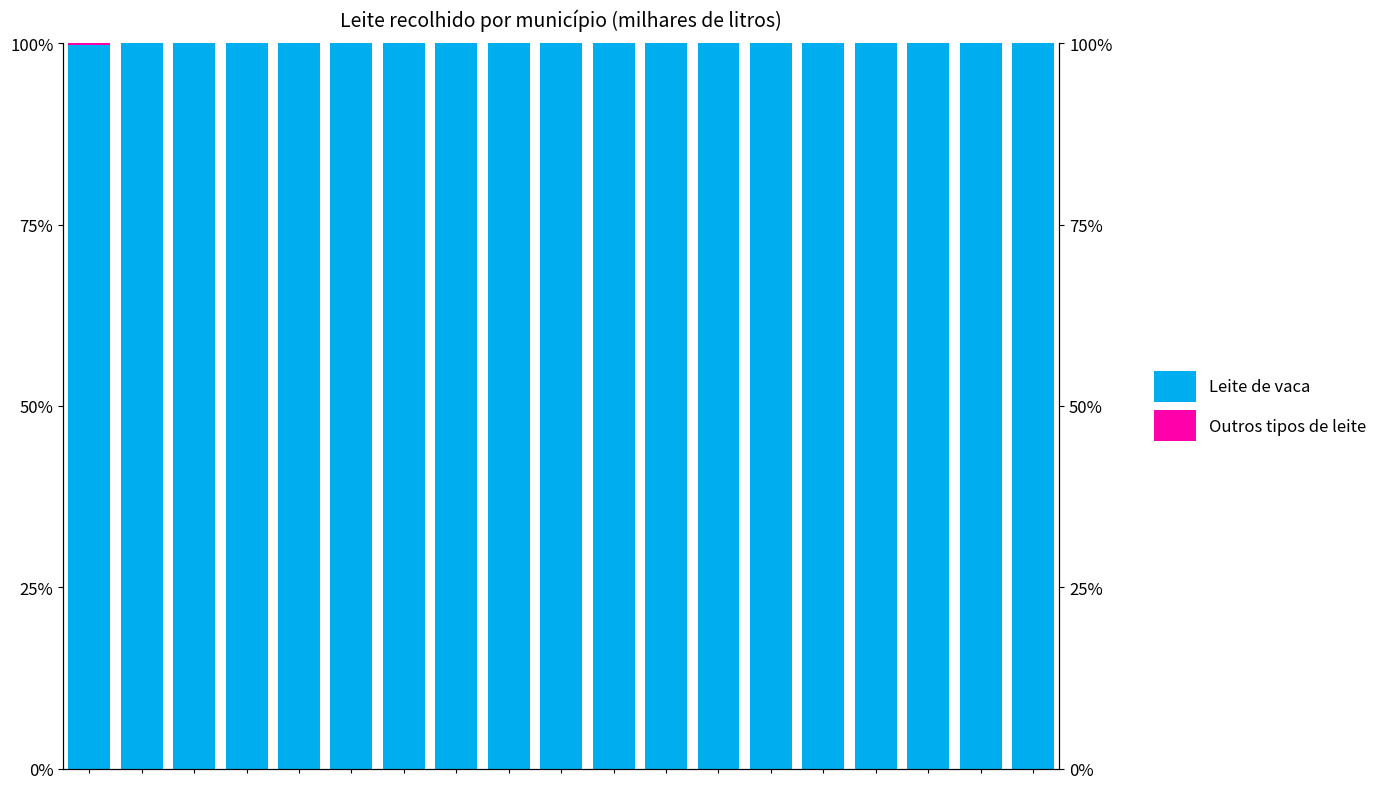

What is the total value across all series at 15?

100.0